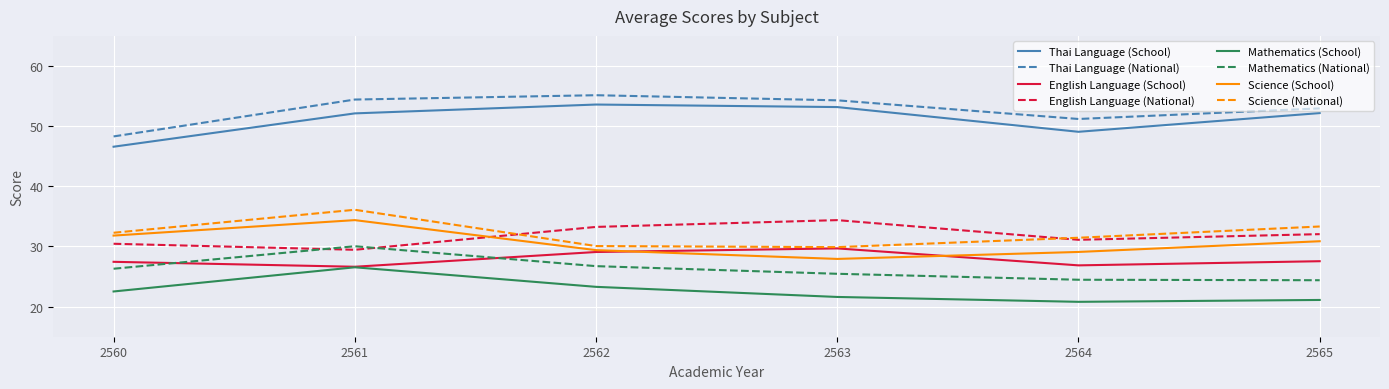

What is the spread (max minus min) of values at 2565?

31.8